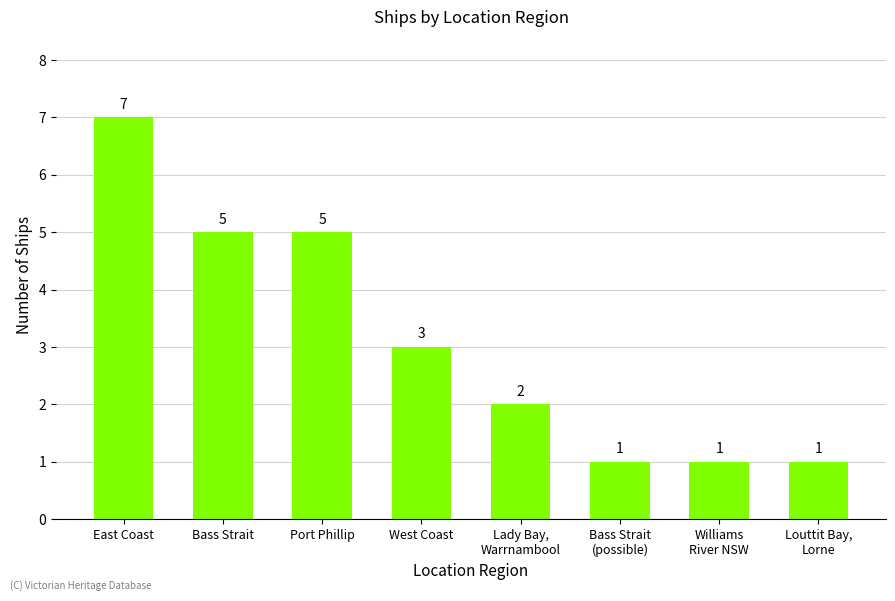

What is the label of the 8th bar from the left?

Louttit Bay,
Lorne